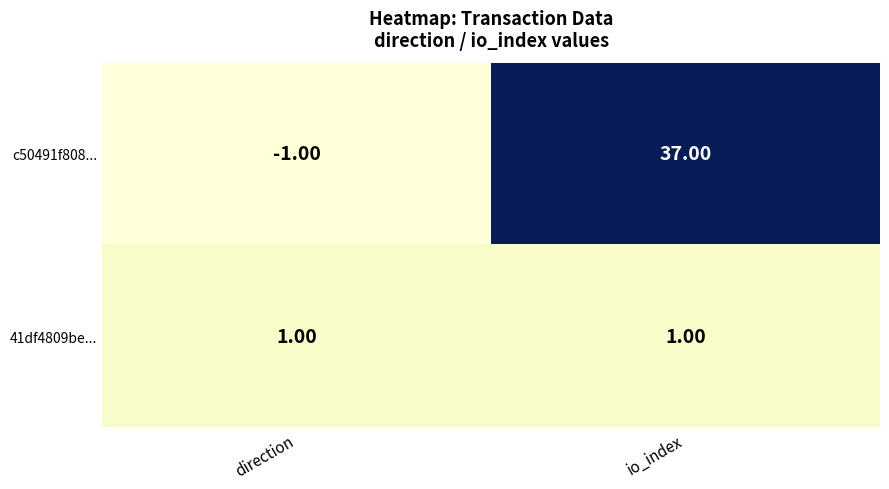

How many values in c50491f808... are below zero?

1